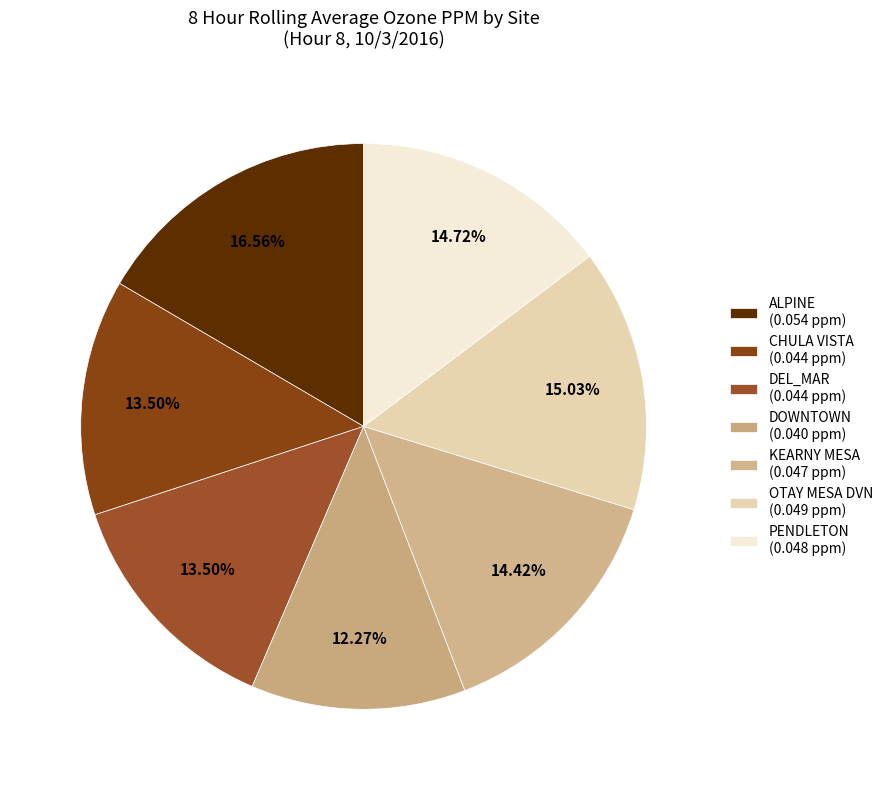

How many slices are in this pie chart?

7